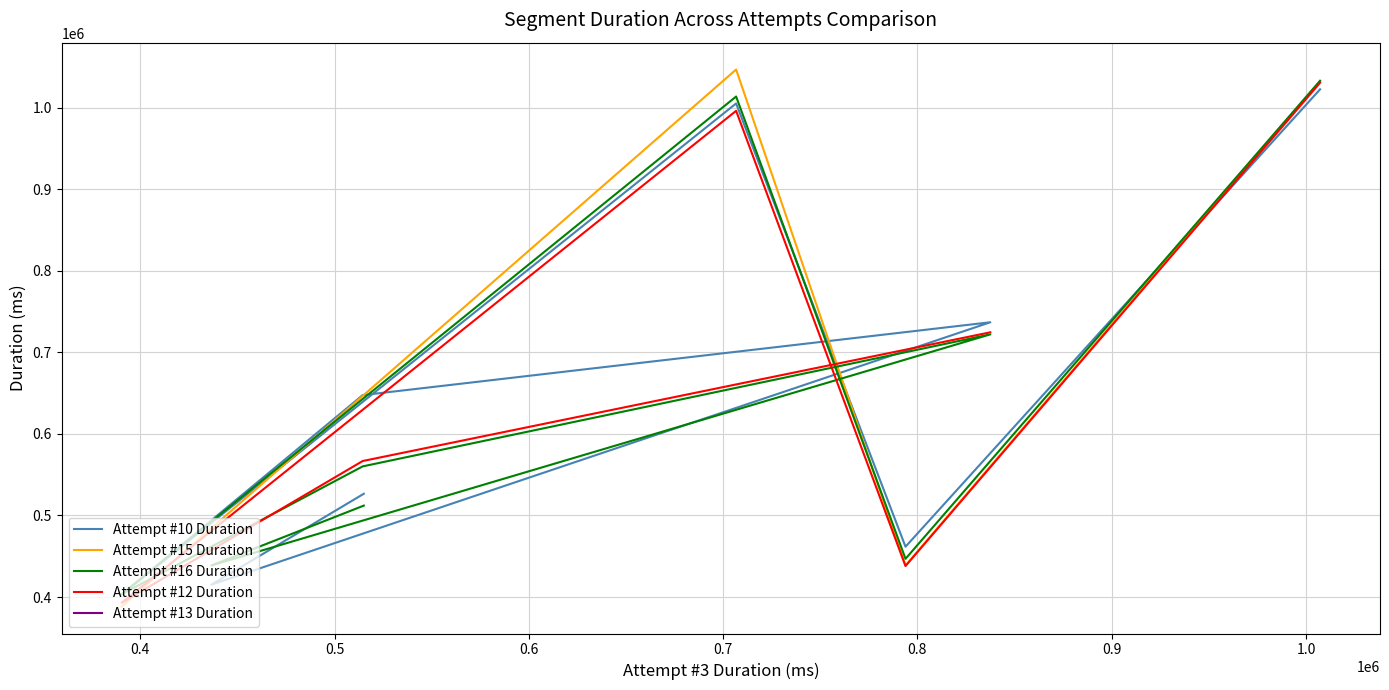

How many interior local valleys (lower than both neighbors) does the data have?

2